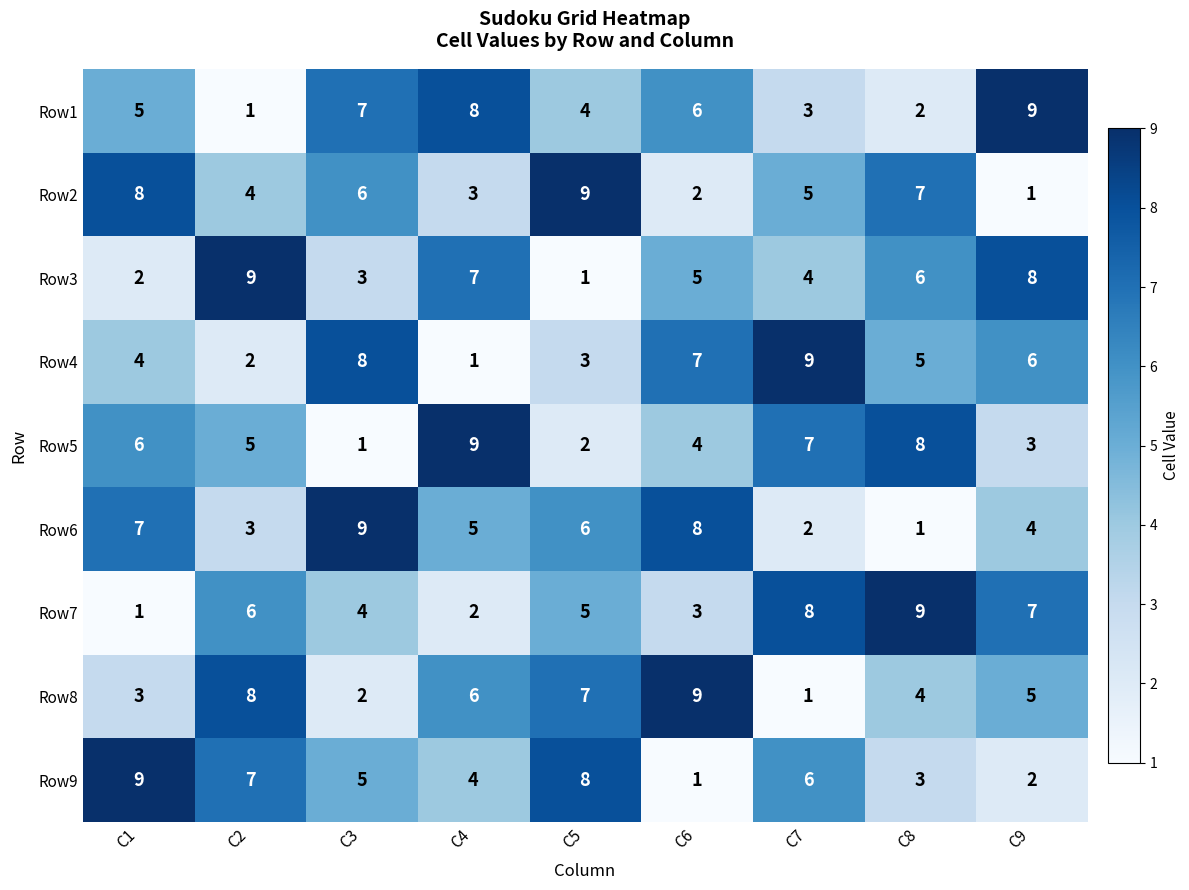

What is the difference between the maximum and minimum values in the Row2 series?

8